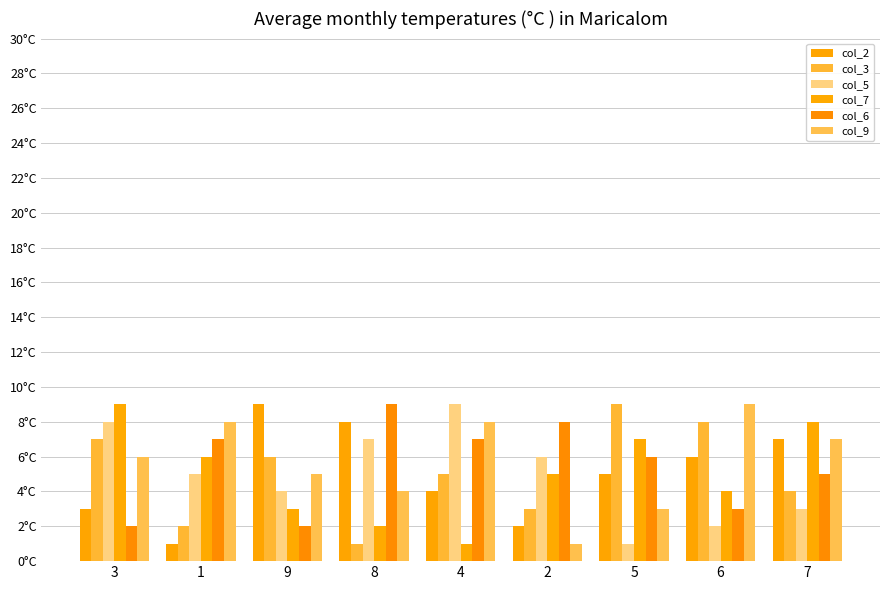

Reading left to right, transcribe all the data shown in this chart.

col_2: 3=3	1=1	9=9	8=8	4=4	2=2	5=5	6=6	7=7
col_3: 3=7	1=2	9=6	8=1	4=5	2=3	5=9	6=8	7=4
col_5: 3=8	1=5	9=4	8=7	4=9	2=6	5=1	6=2	7=3
col_7: 3=9	1=6	9=3	8=2	4=1	2=5	5=7	6=4	7=8
col_6: 3=2	1=7	9=2	8=9	4=7	2=8	5=6	6=3	7=5
col_9: 3=6	1=8	9=5	8=4	4=8	2=1	5=3	6=9	7=7